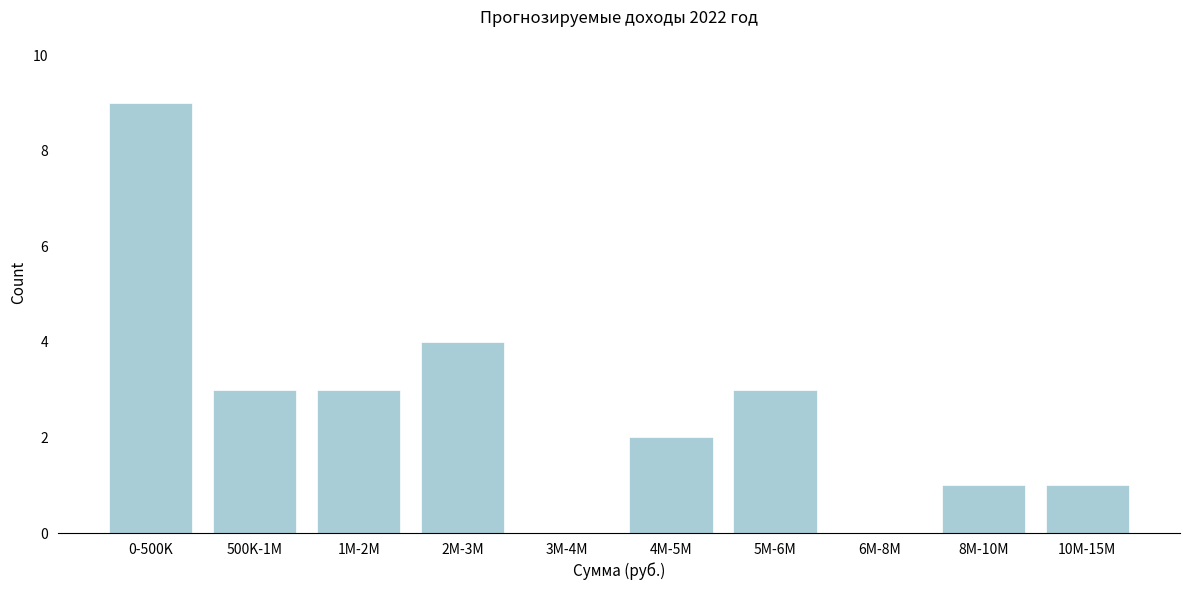

Reading left to right, list all the values displayed in this chart.

0-500K=9	500K-1M=3	1M-2M=3	2M-3M=4	3M-4M=0	4M-5M=2	5M-6M=3	6M-8M=0	8M-10M=1	10M-15M=1